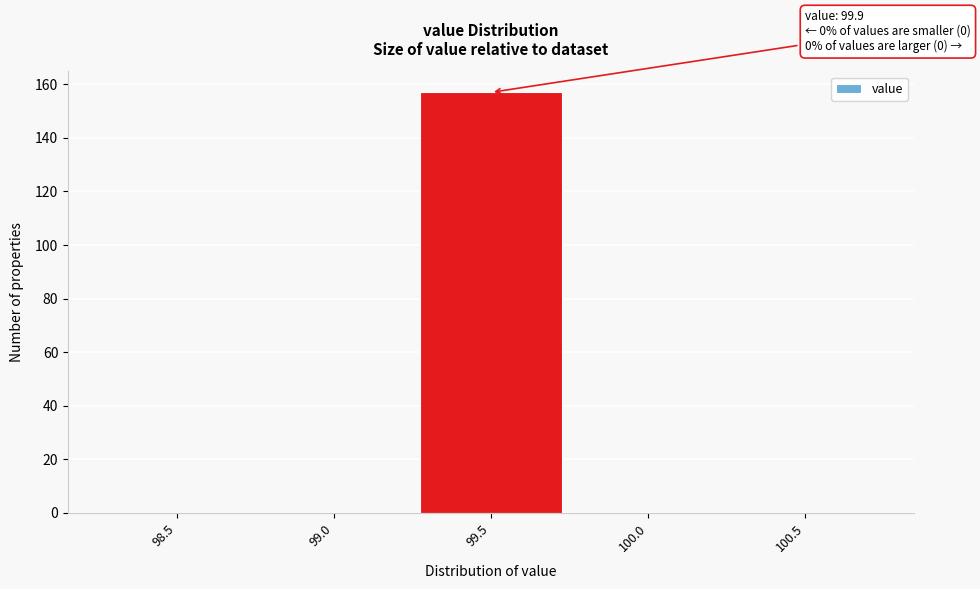

Reading left to right, extract all data points from this chart.

98.5=0	99.0=0	99.5=157	100.0=0	100.5=0